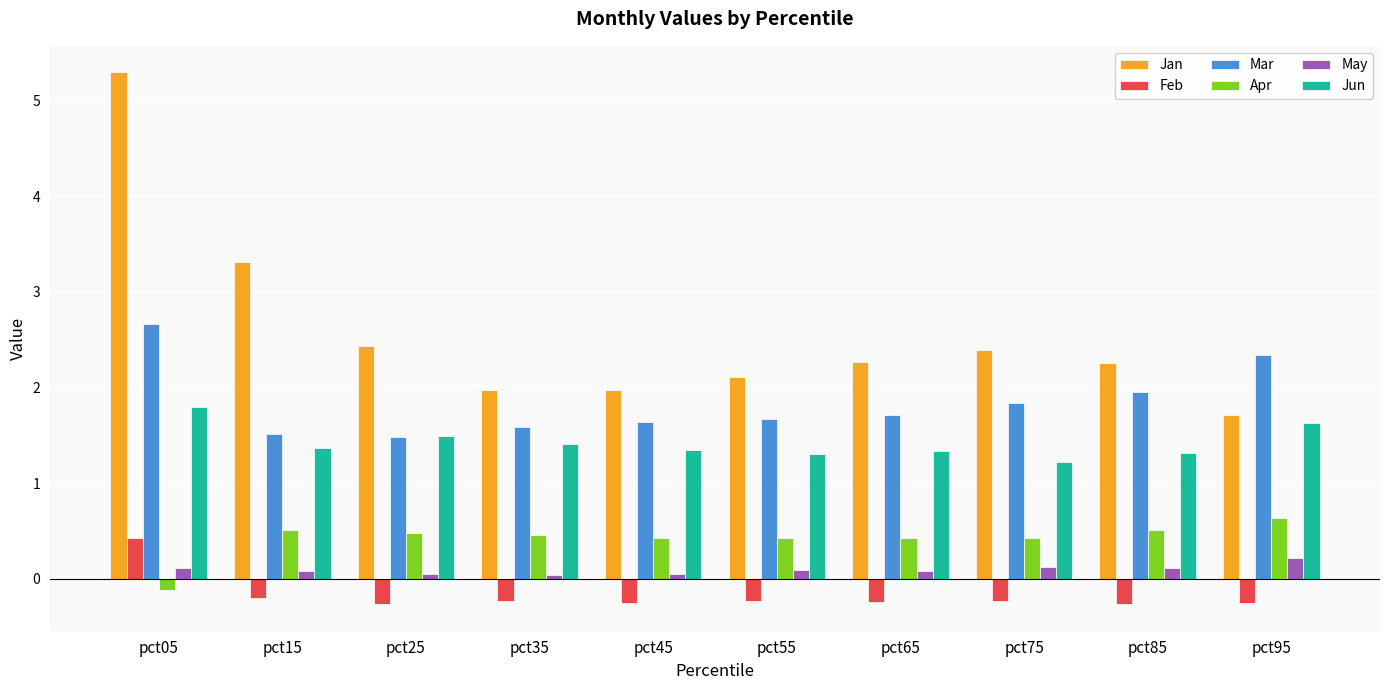

What is the sum of all Apr values?

4.2